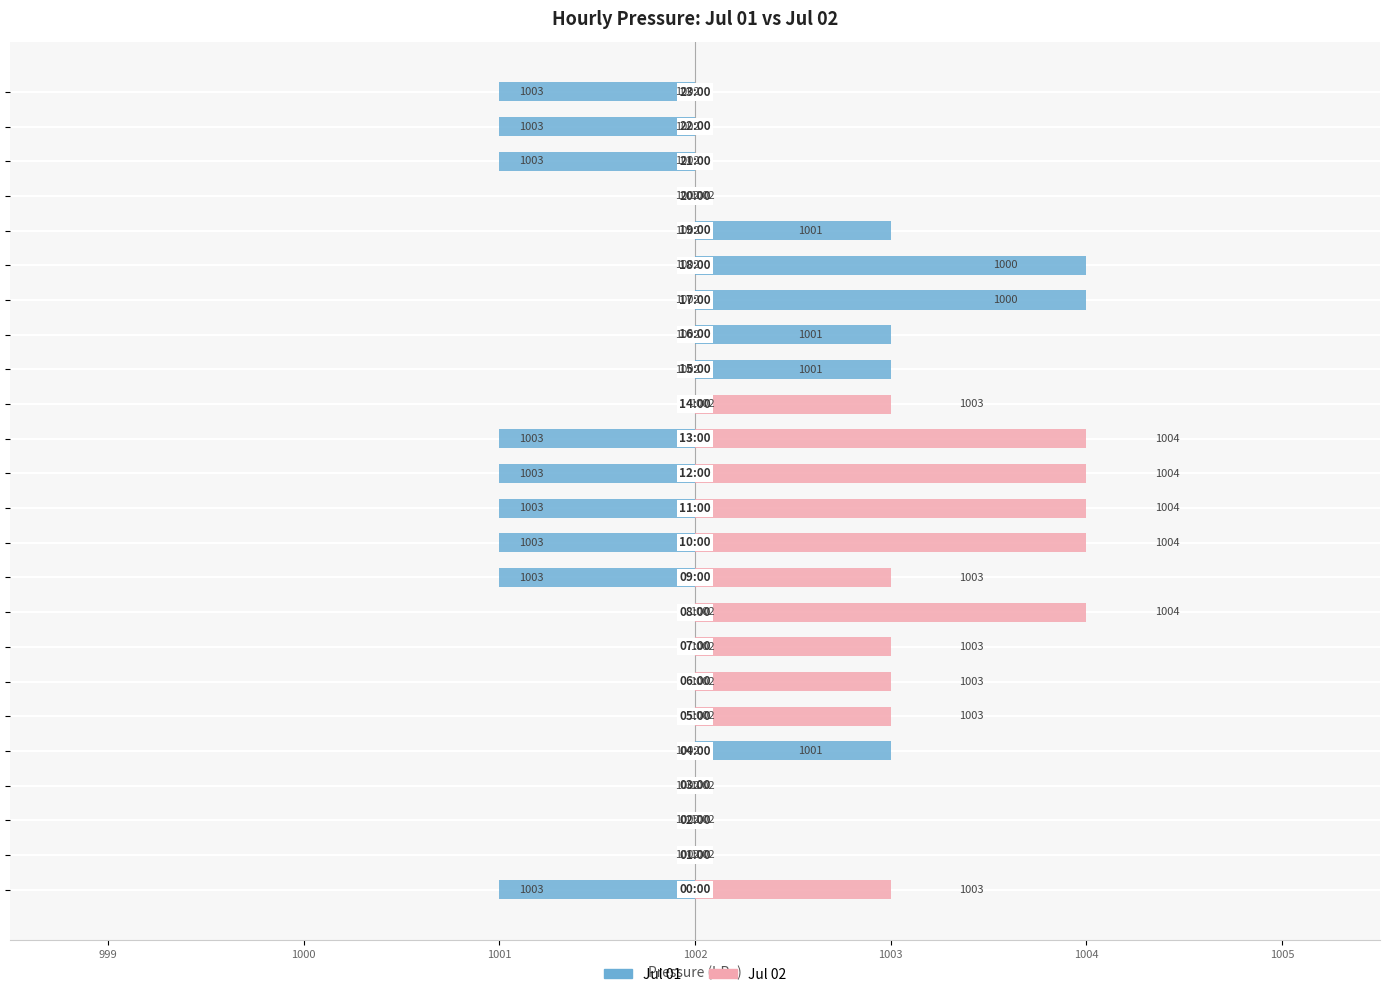

Is it true that Jul 01 equals 2 at 1004?

False